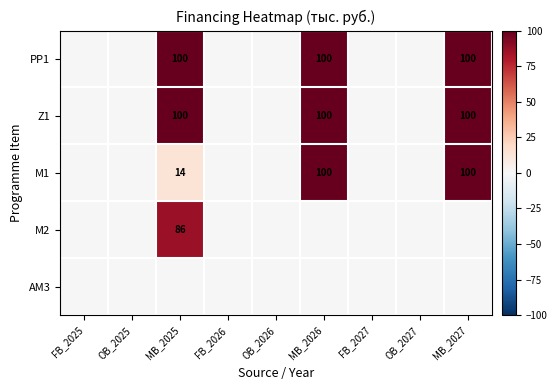

What is the sum of the M1 values at MB_2027 and MB_2025?

114